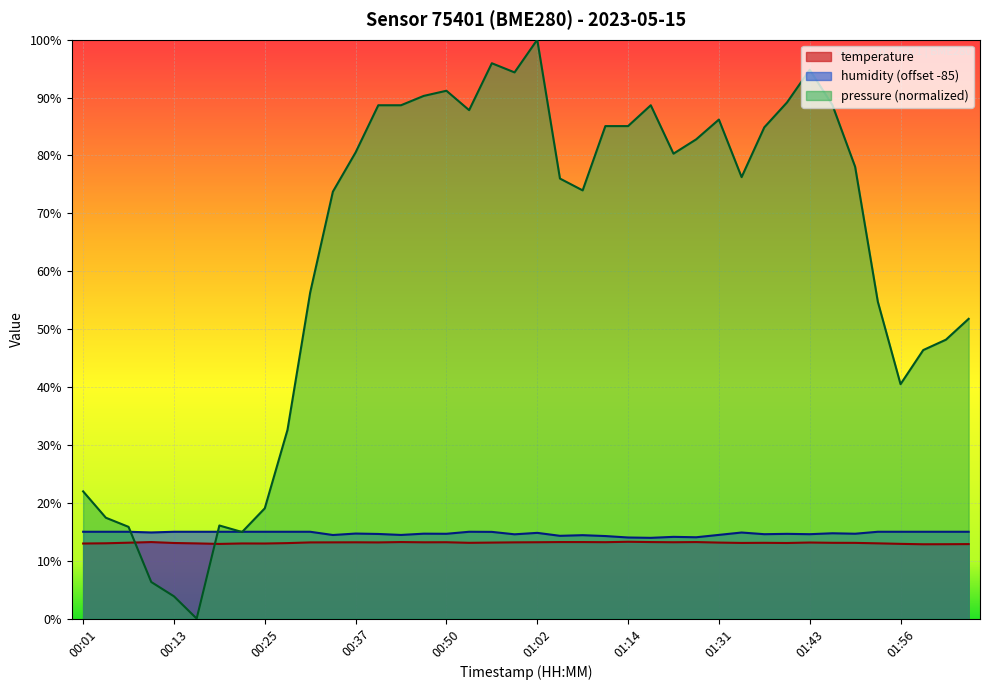

What is the difference between the maximum and second lowest values in the humidity series?

1.0